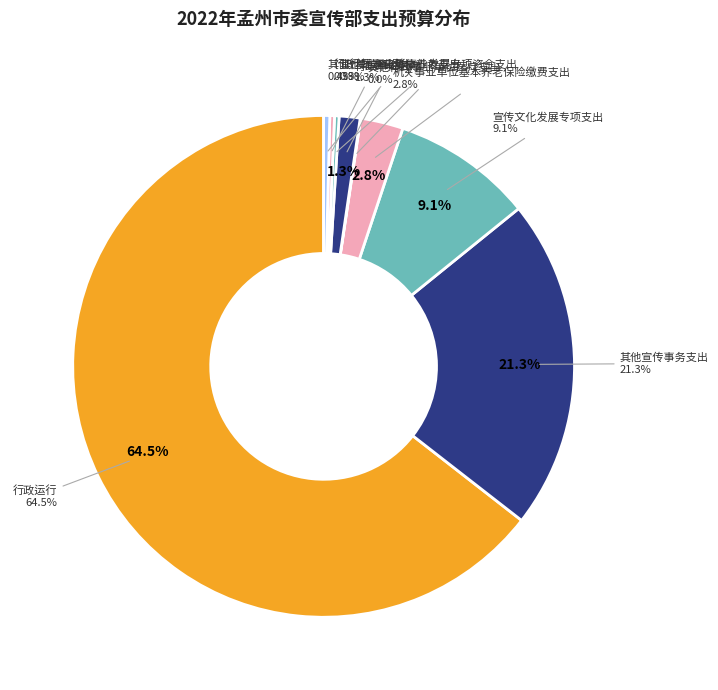

Do 机关事业单位基本养老保险缴费支出 and 行政单位医疗 together represent more than half of the pie?

No